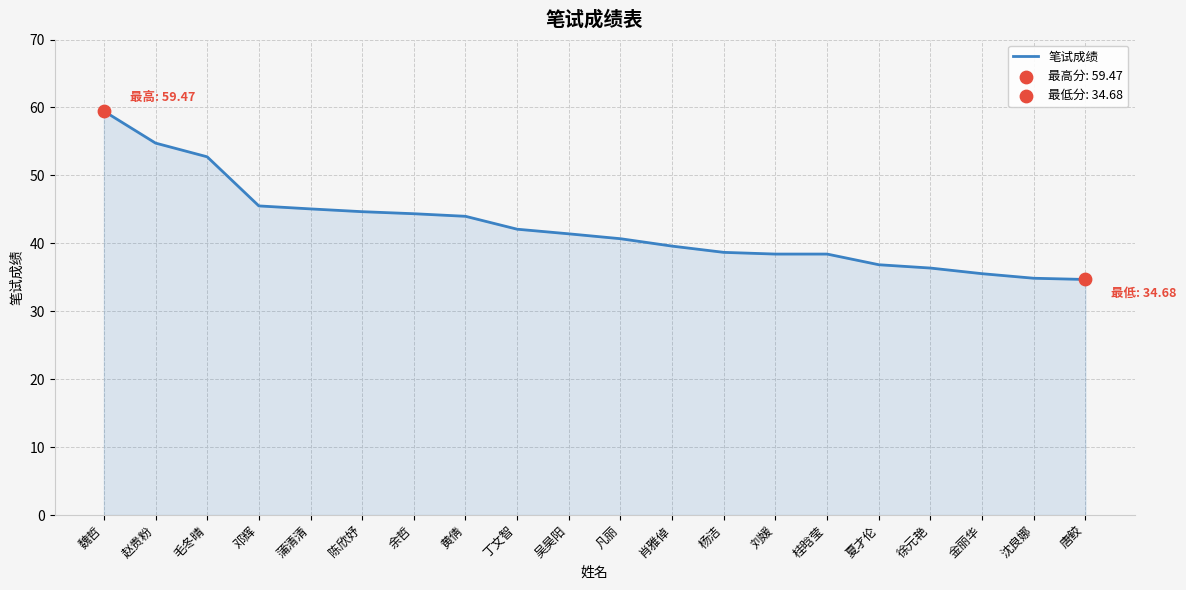

What is the change in value from 黄倩 to 桂晗莹?

-5.6